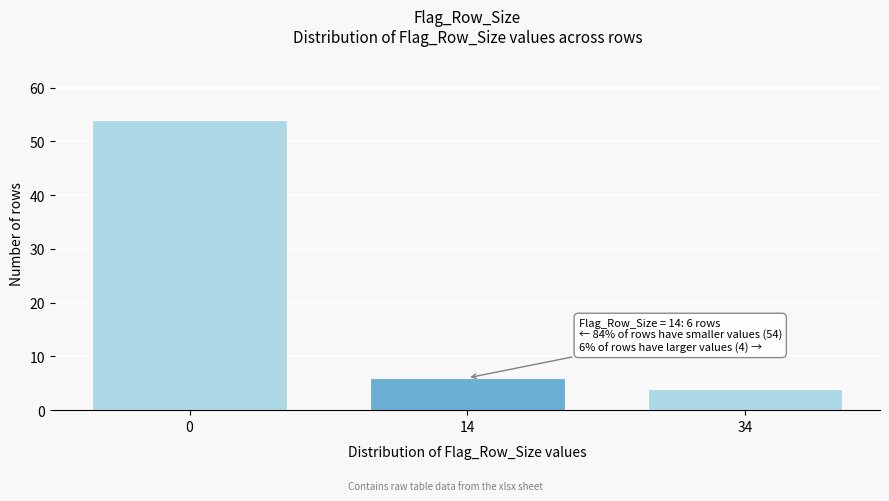

Reading left to right, transcribe all the data shown in this chart.

54	6	4